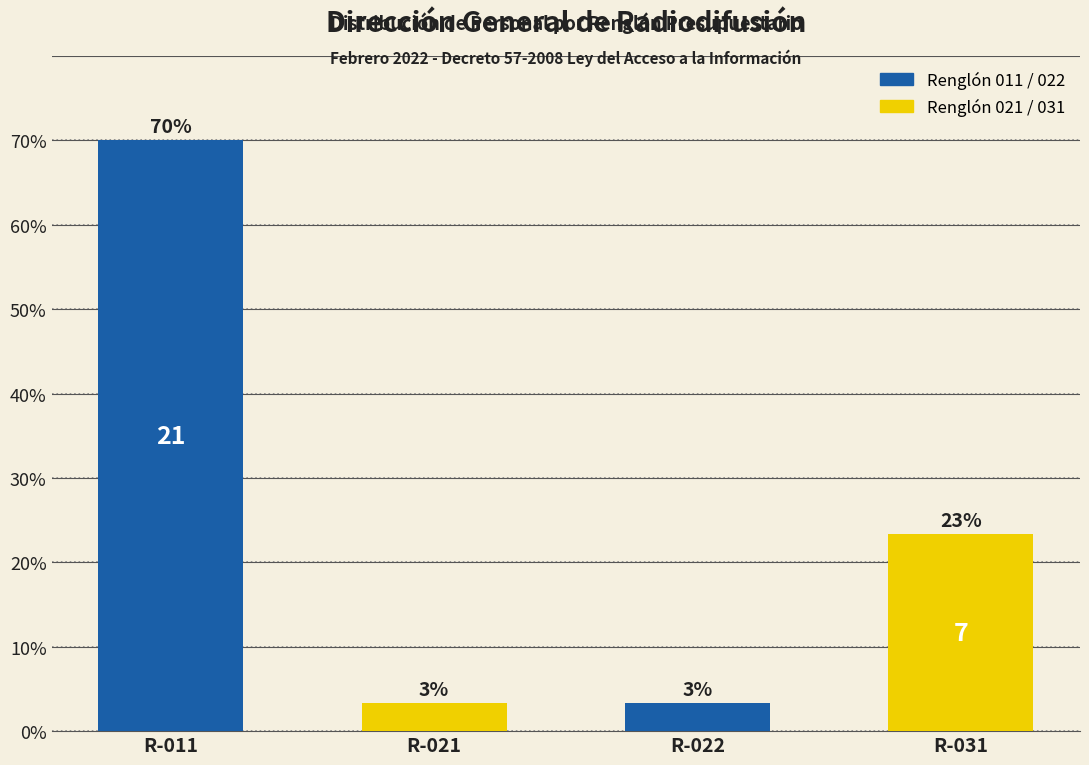

Does the chart contain any negative values?

No